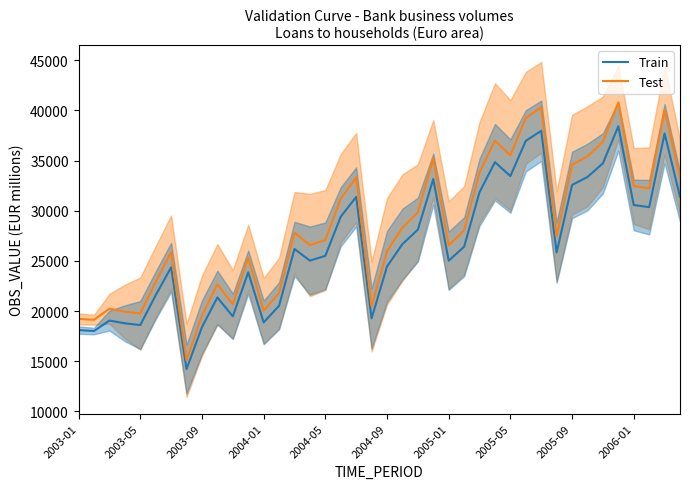

What is the lowest value of the Train series?

14207.6